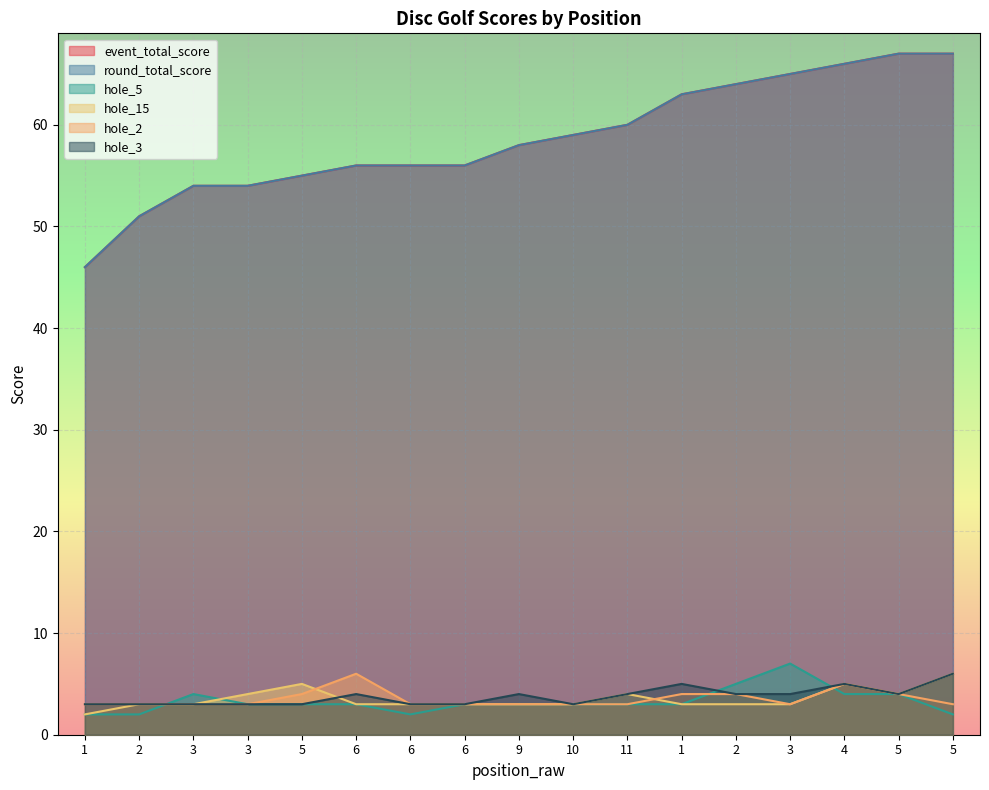

Which series ends up on top after the final intersection of hole_3 and hole_15?

hole_3